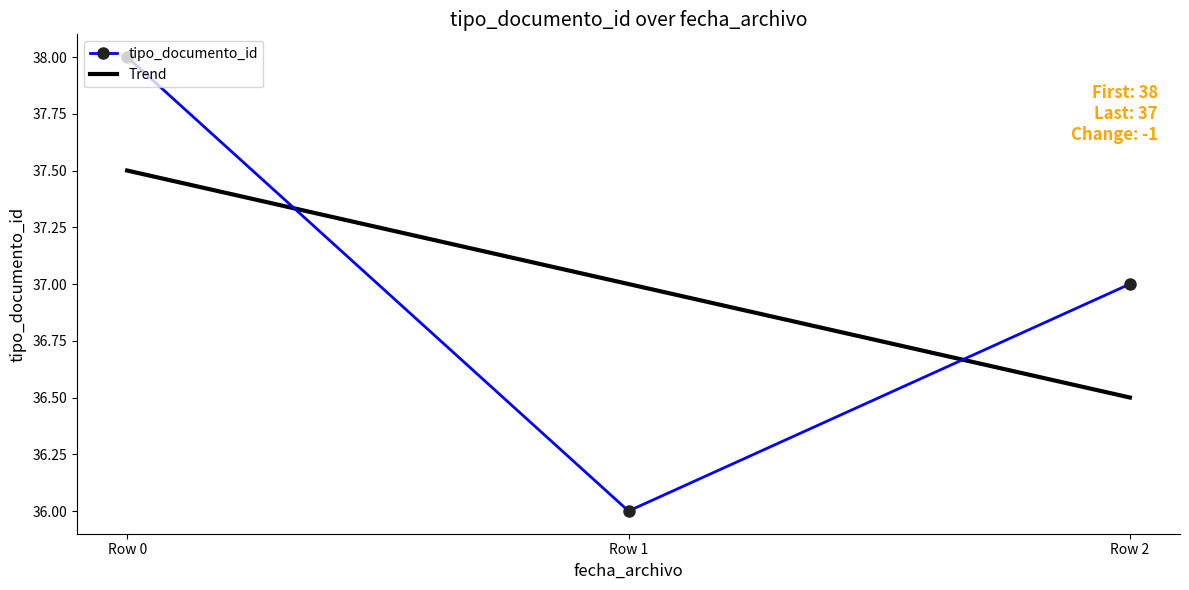

Reading right to left, extract all data points from this chart.

37	36	38